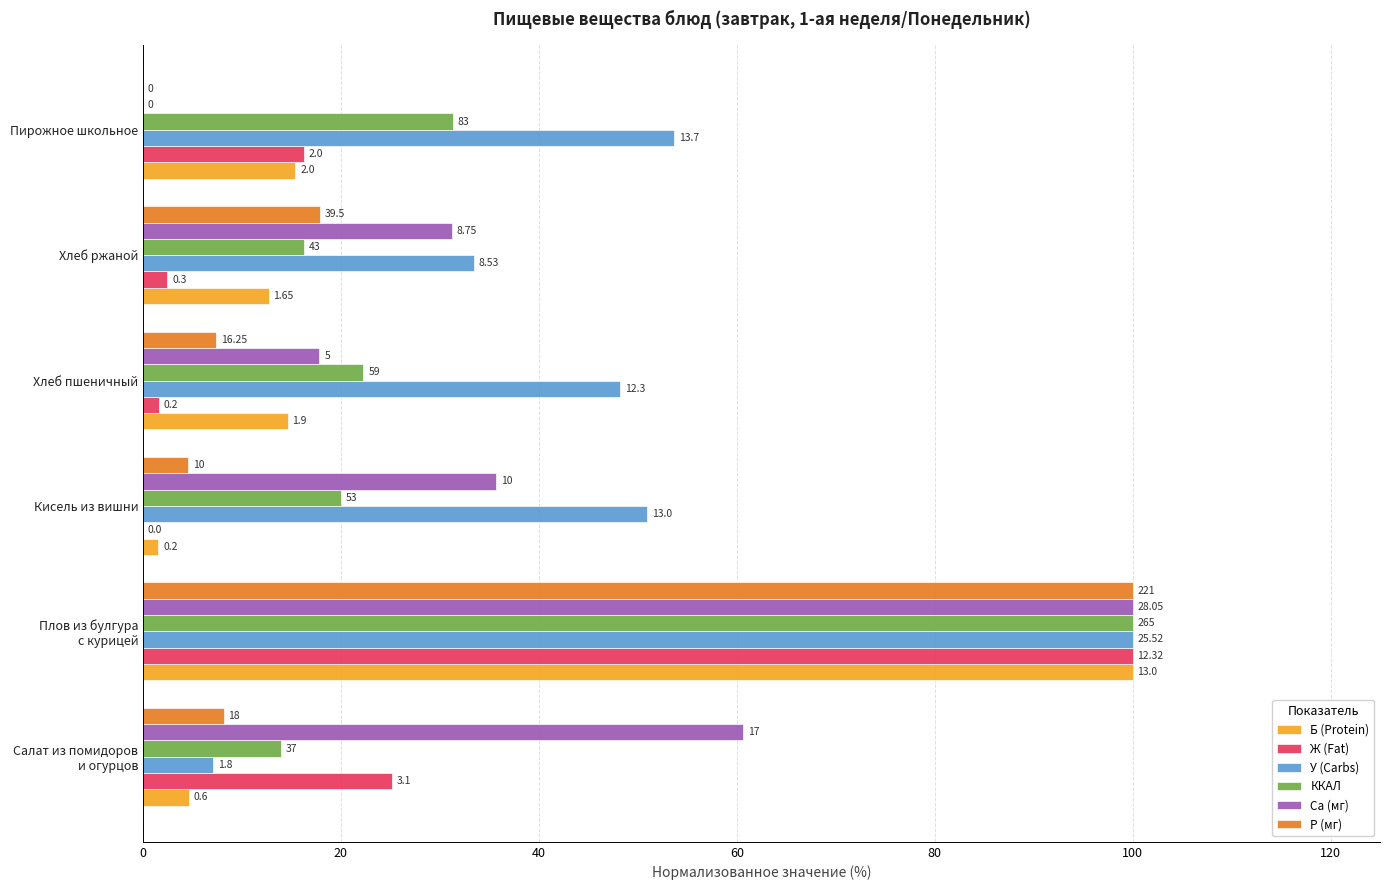

What are all the series names shown in the legend?

Б (Protein), Ж (Fat), У (Carbs), ККАЛ, Ca (мг), P (мг)